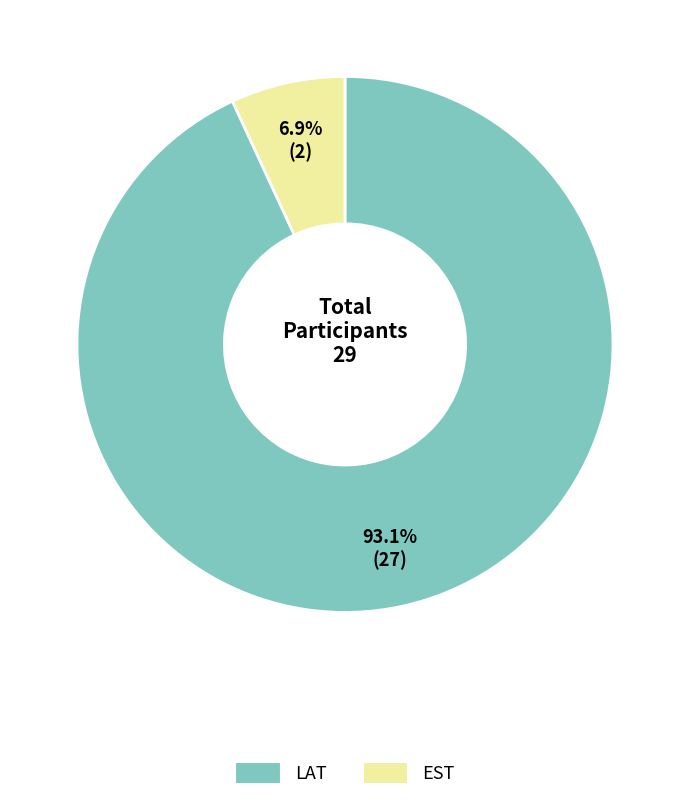

Which slice is the largest?

LAT